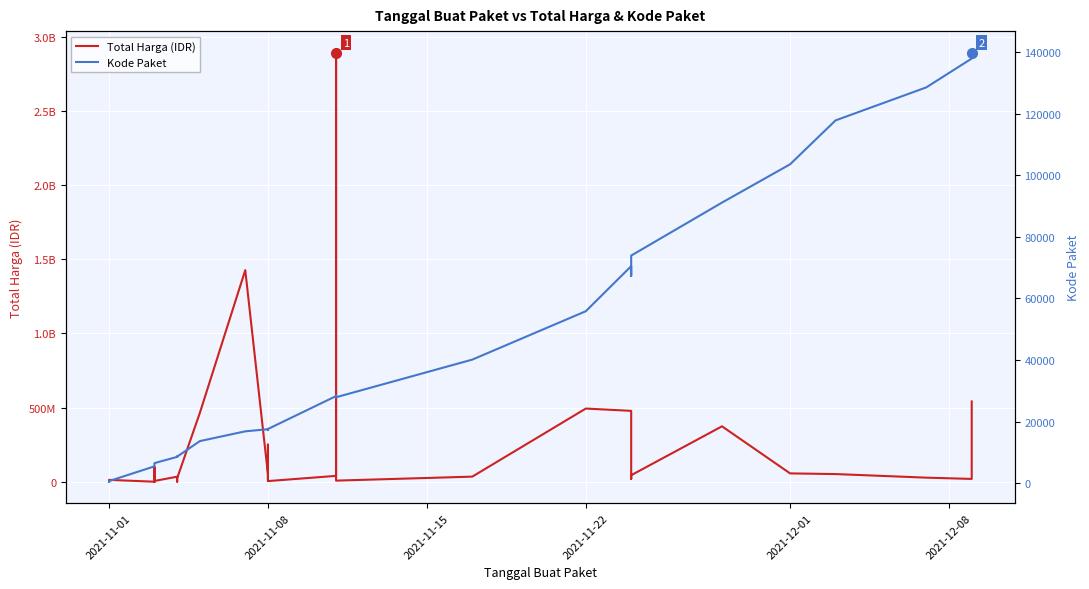

True or false: Kode Paket and Total Harga (IDR) cross at least once.

False